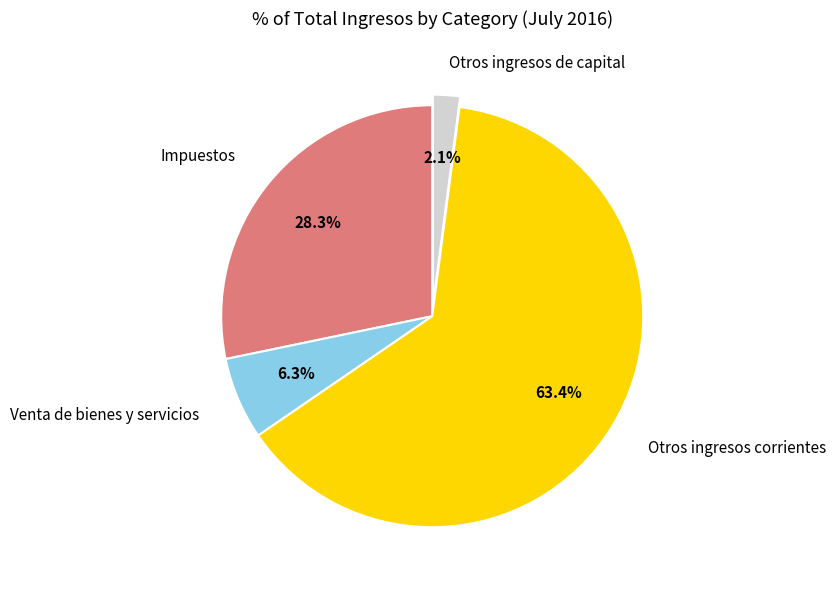

Is there a majority slice in this chart?

Yes